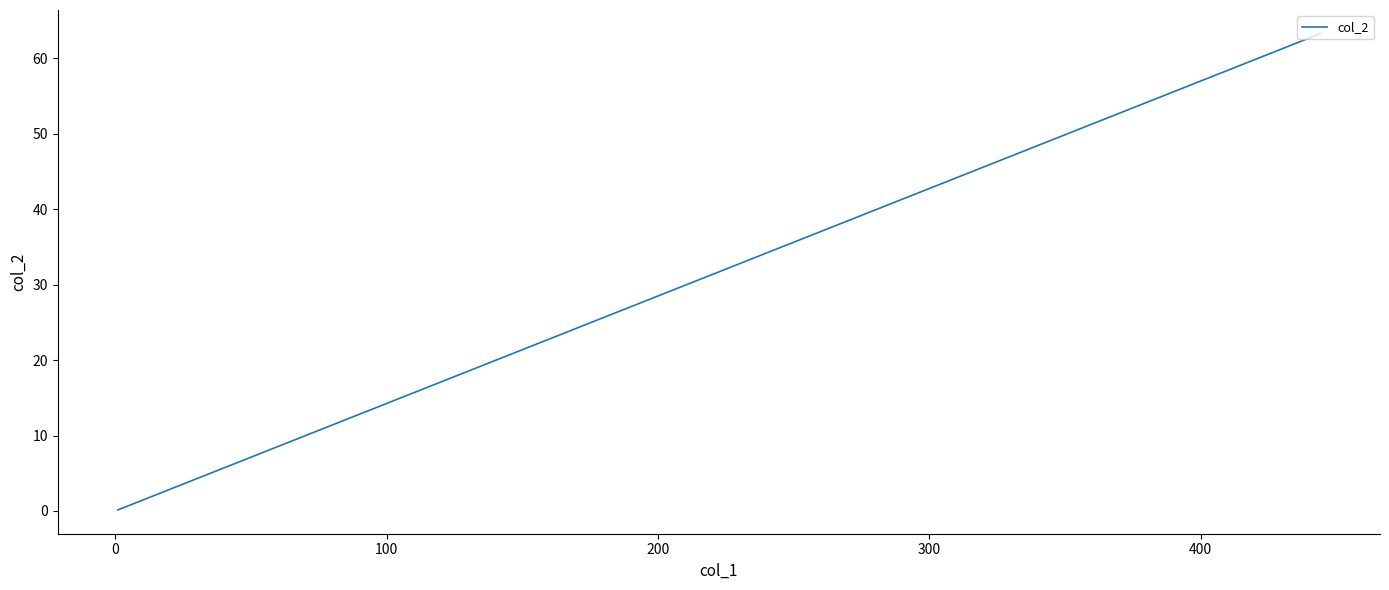

Does the chart display data point markers on the line(s)?

No